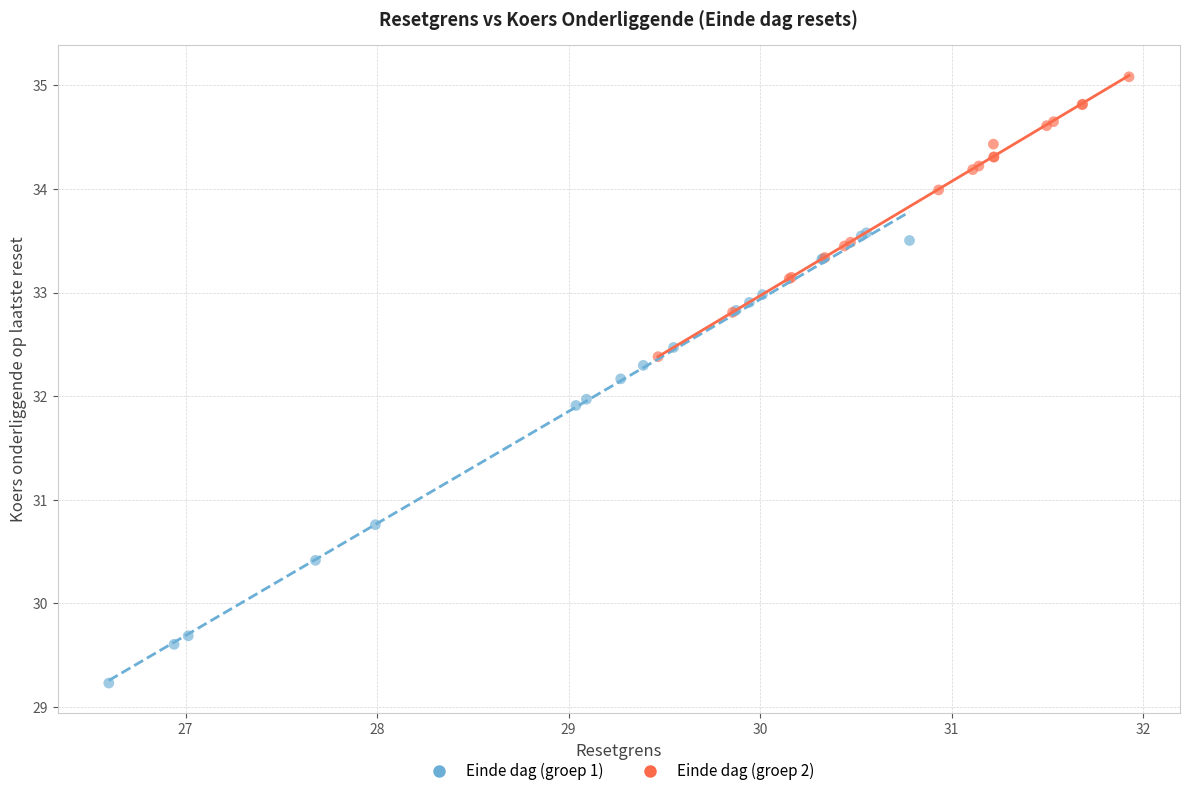

Which series contains the highest Y value?

Einde dag (groep 2)